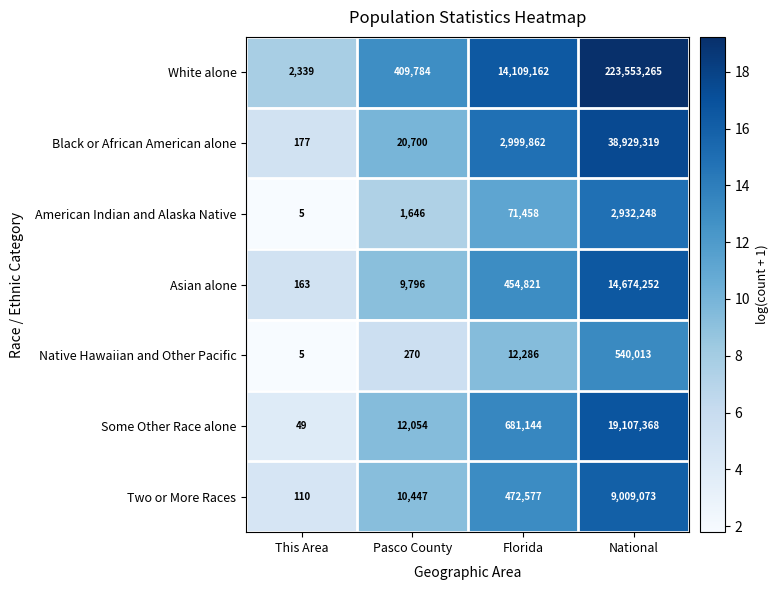

What is the sum of all Native Hawaiian and Other Pacific values?

552574